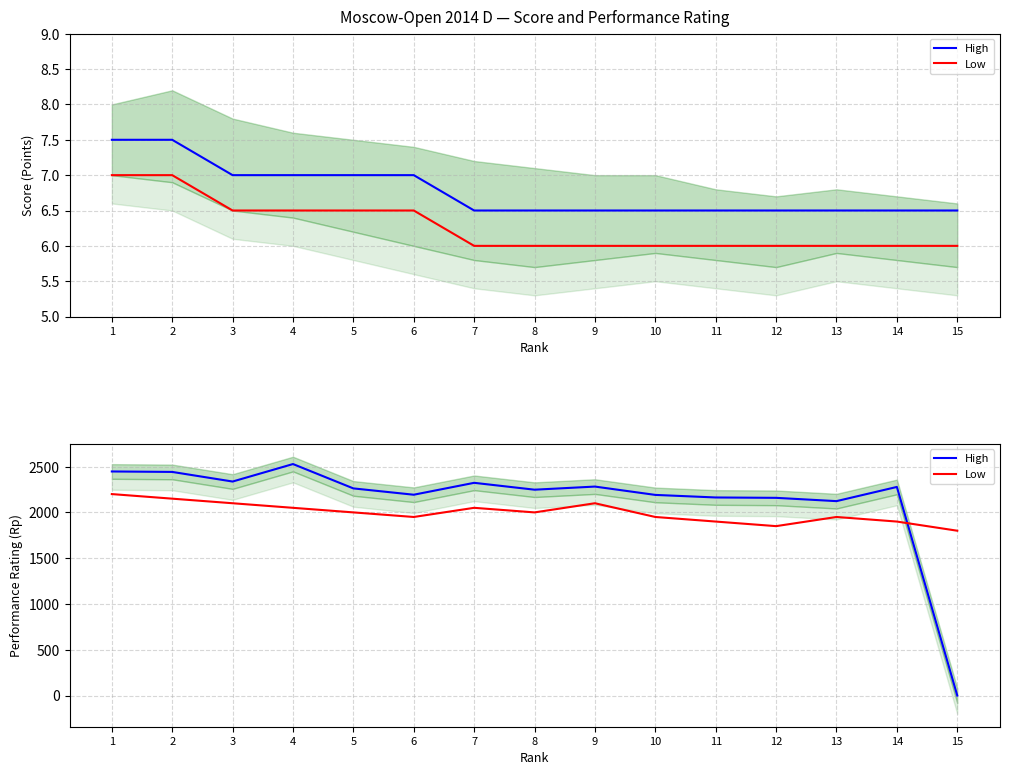

What is the difference between the Low values at 2 and 12?

300